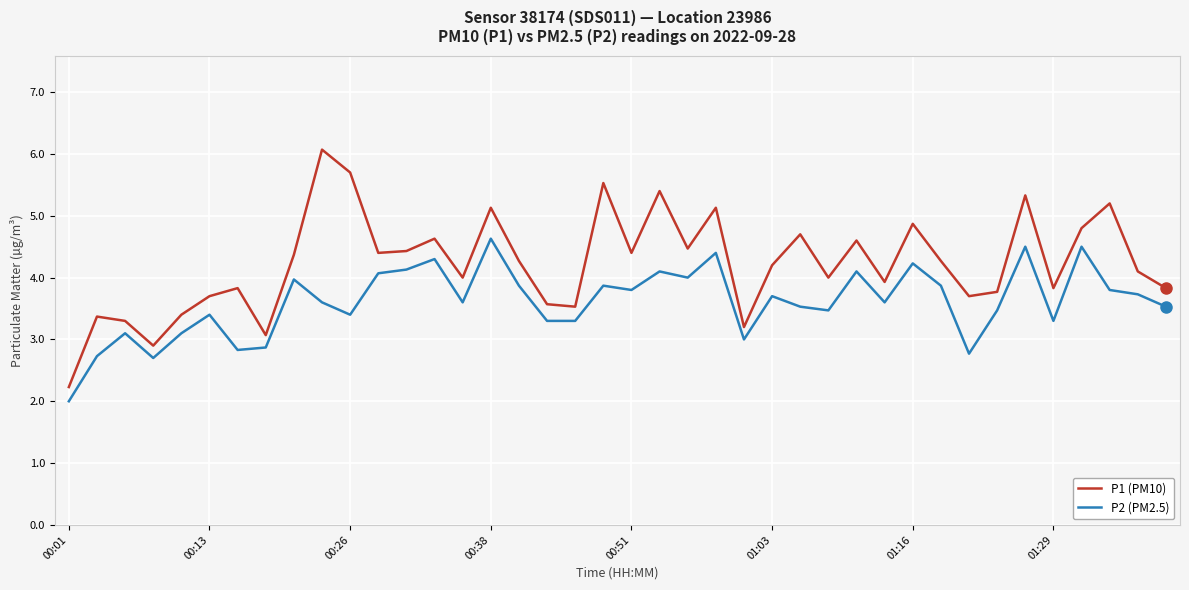

True or false: P1 (PM10) has more than 0 interior local peaks.

True